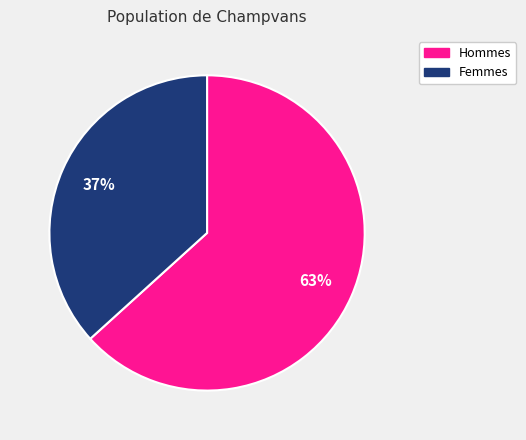

To the nearest percent, what is the average slice percentage?

50%